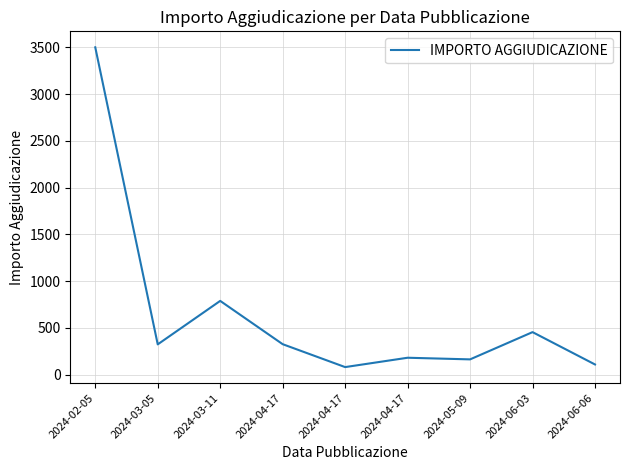

The chart shows a value of 454.0 at 2024-06-03. True or false?

True